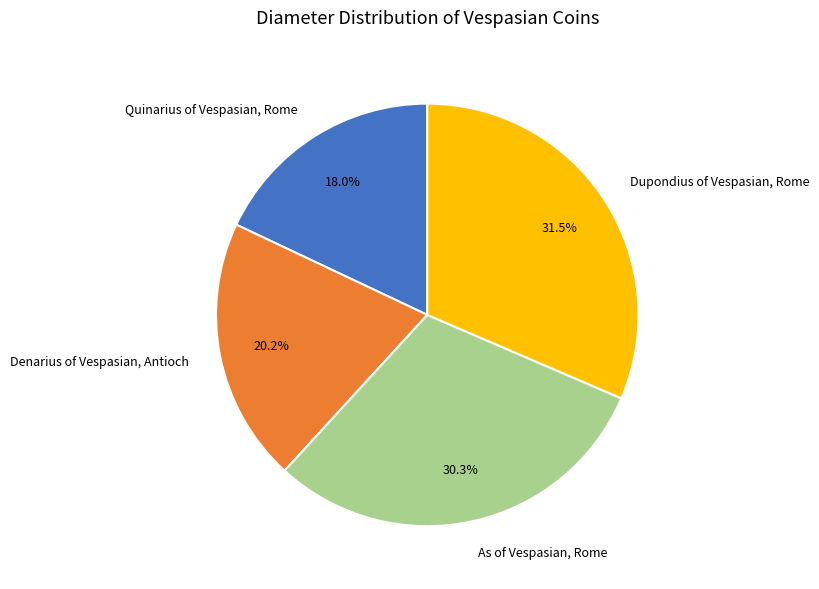

Approximately how many times larger is the value at Dupondius of Vespasian, Rome compared to Denarius of Vespasian, Antioch?

1.6